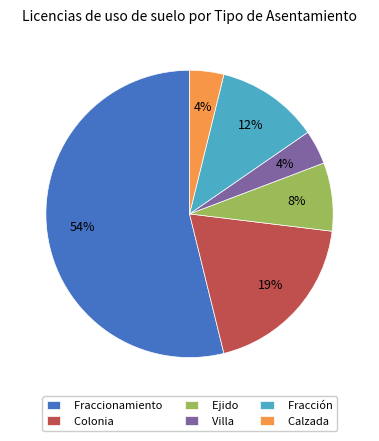

To the nearest percent, what is the difference between the largest and smallest slice percentages?

50%